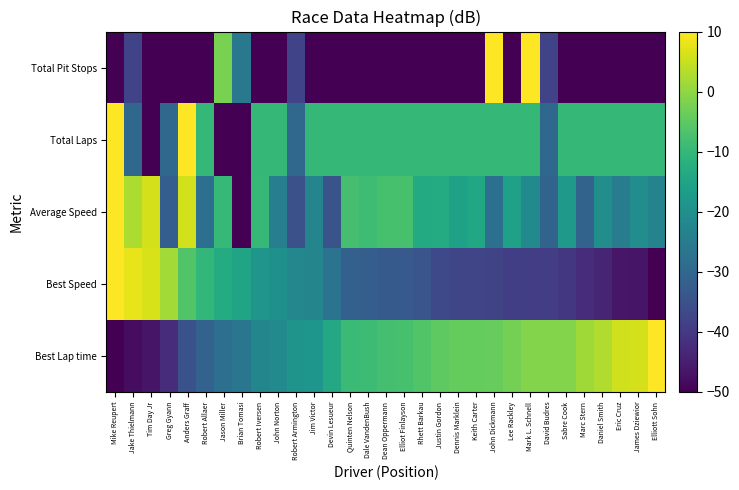

How many series are shown in this chart?

5